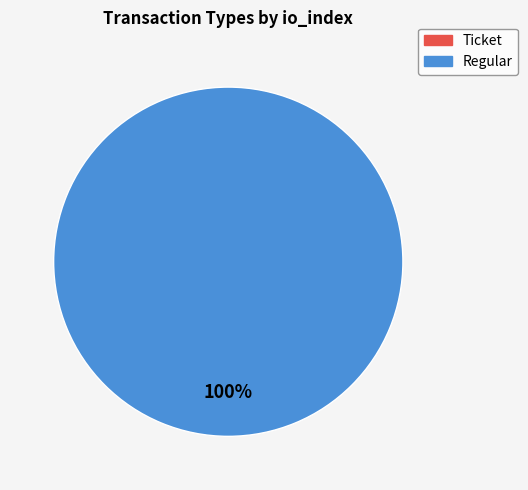

What percentage is the Regular slice, to the nearest percent?

100%